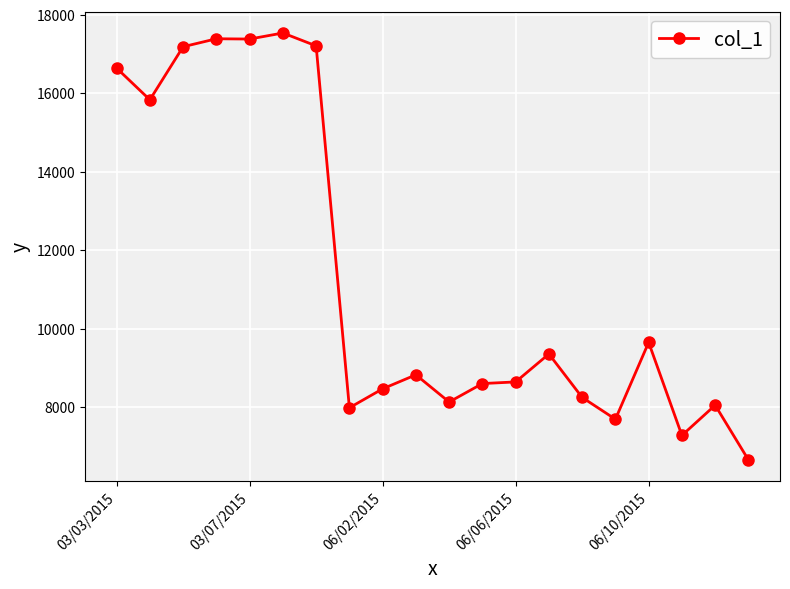

True or false: there are more than 1 points higher than both neighbors.

True